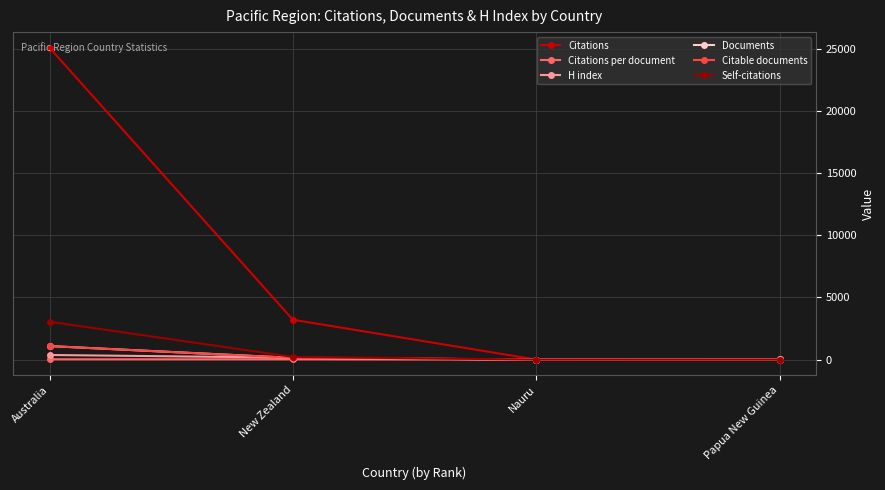

What is the sum of all Documents values?

1226.0